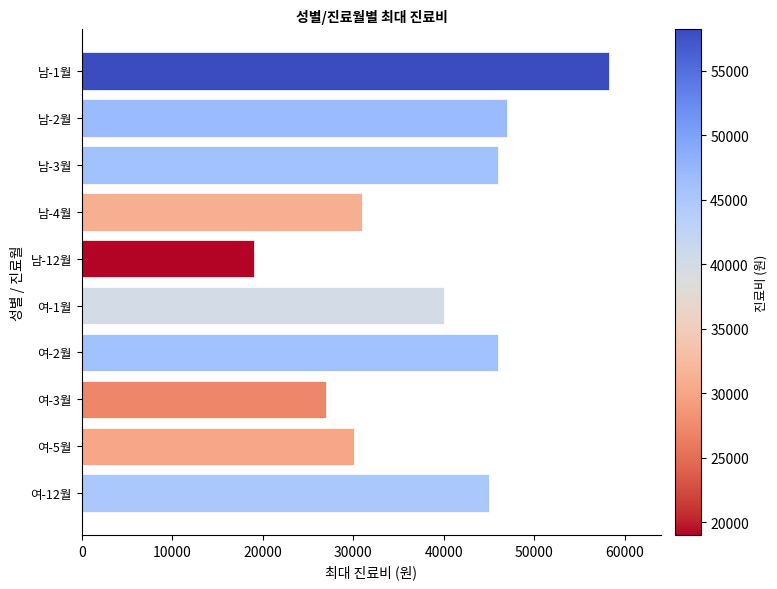

The value at 남-12월 is 19000. True or false?

True